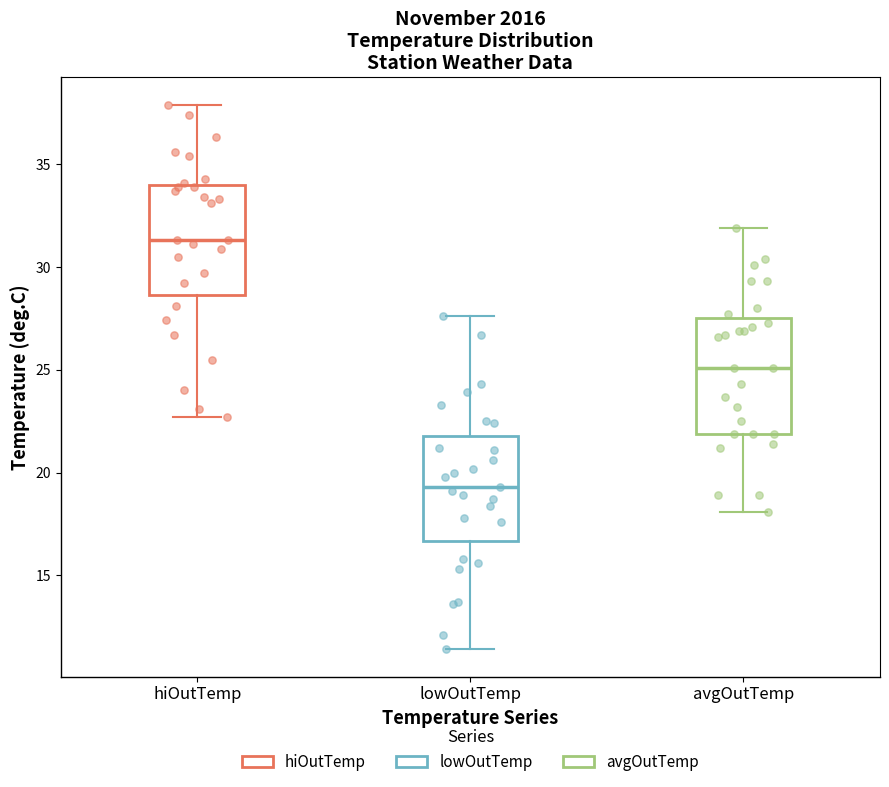

Reading left to right, read every box against the y-axis: the position of its median line, the range the box covers, and the ends of its whiskers. The values are not printed on the chart, so give them approximately, as read against the axis.

hiOutTemp: median 31.5, box 28.5 to 34.0, whiskers 22.5 to 38.0
lowOutTemp: median 19.5, box 16.5 to 22.0, whiskers 11.5 to 27.5
avgOutTemp: median 25.0, box 22.0 to 27.5, whiskers 18.0 to 32.0